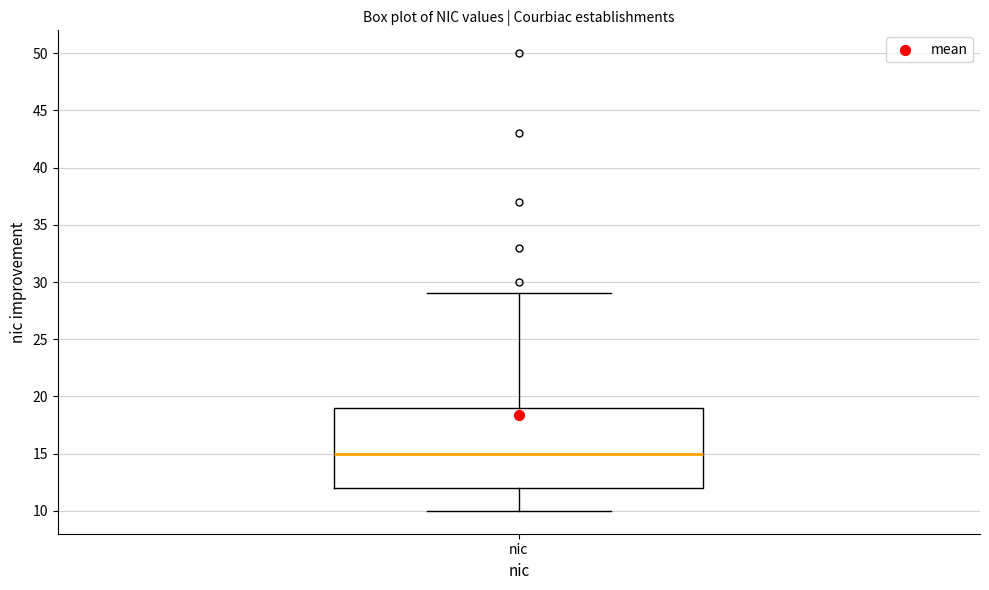

Transcribe this box plot: give where the median line is, the range the box spans, and where the two whiskers end, as read against the y-axis. The values are not printed on the chart, so give them approximately, as read against the axis.

median 15, box 12 to 19, whiskers 10 to 29